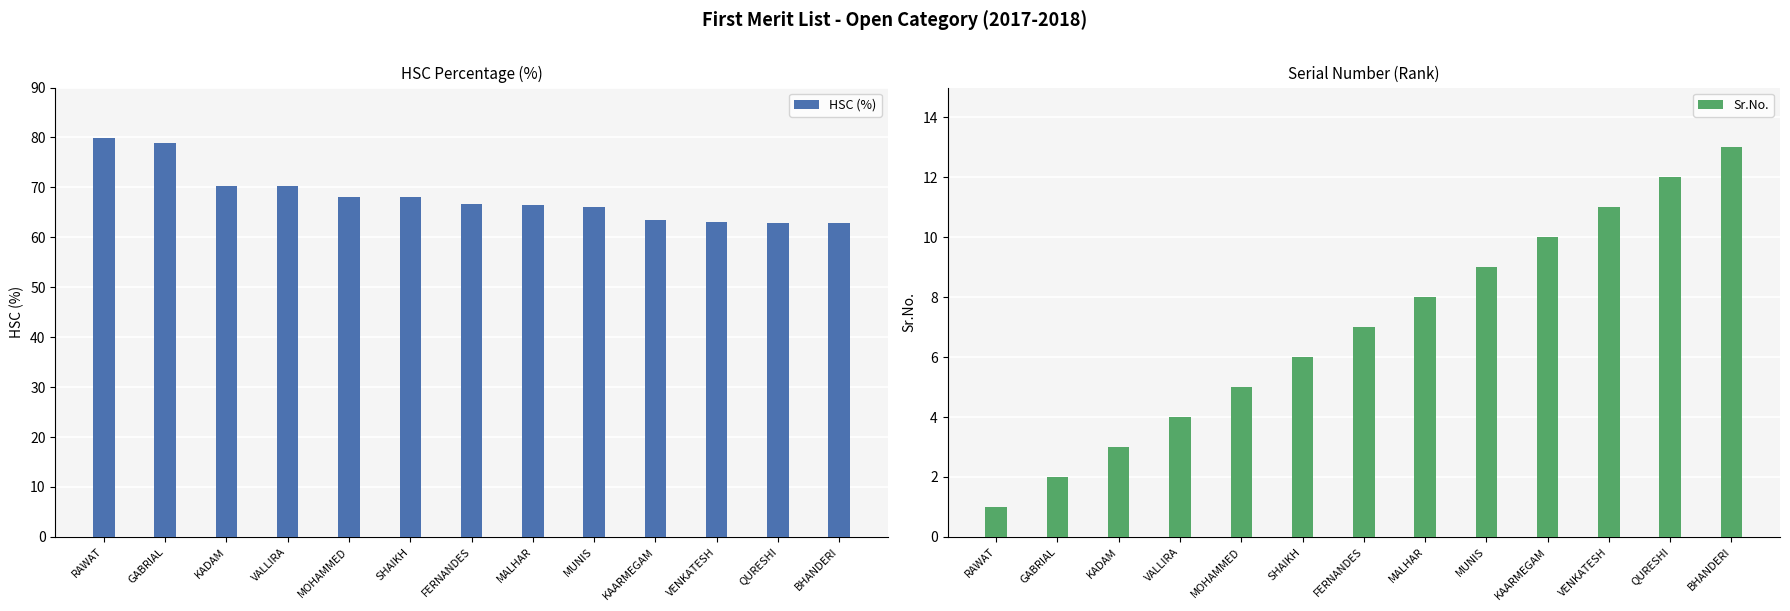

Where does the Sr.No. series first go above 7?

MALHAR